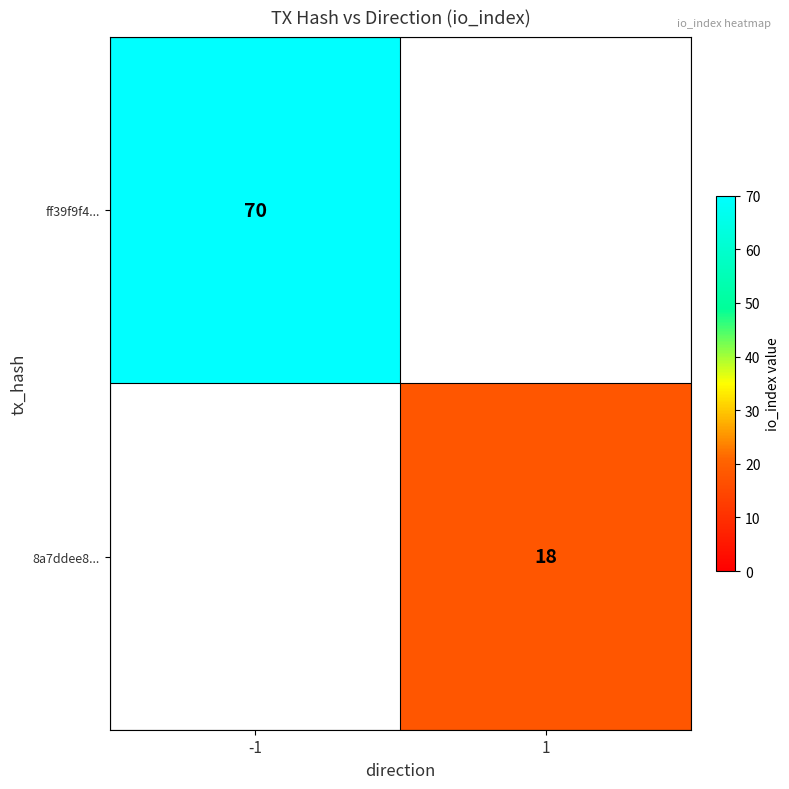

The 8a7ddee8... series shows 18 at 1. True or false?

True